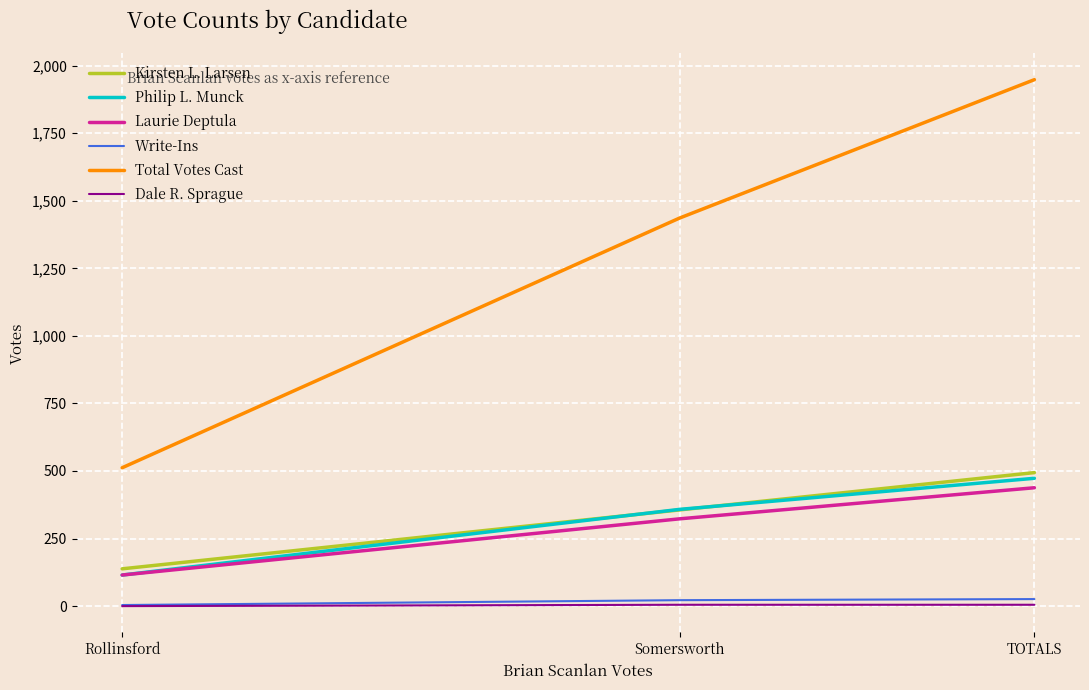

What are all the series names shown in the legend?

Kirsten L. Larsen, Philip L. Munck, Laurie Deptula, Write-Ins, Total Votes Cast, Dale R. Sprague